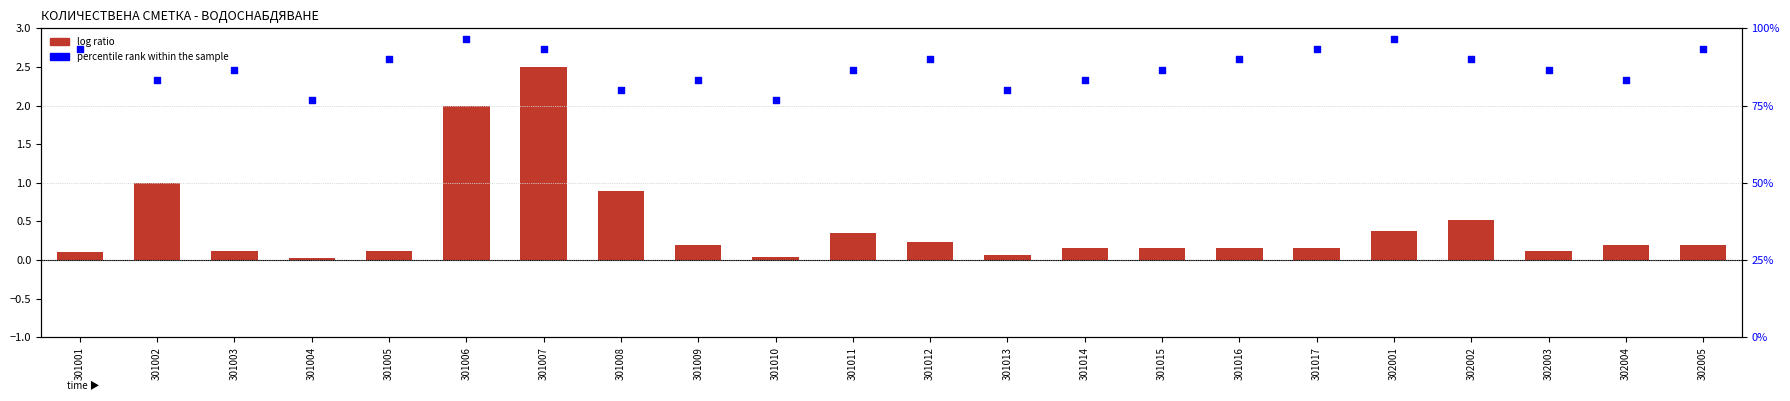

What are all the series names shown in the legend?

log ratio, percentile rank within the sample